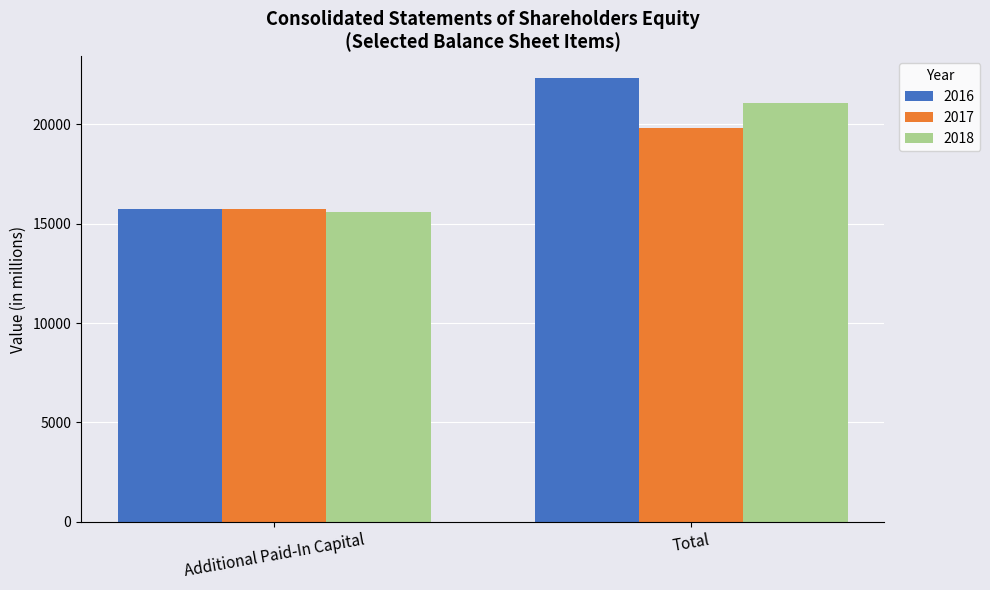

What is the greatest value displayed?

22315